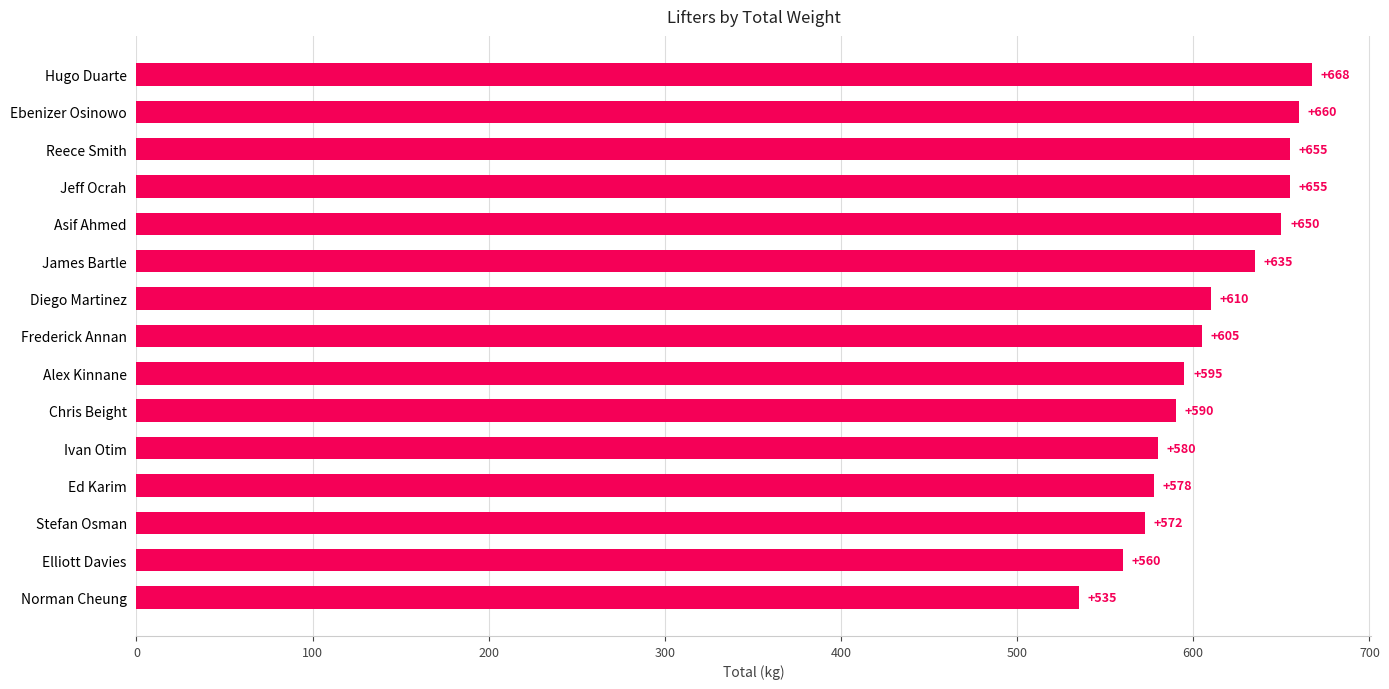

Does the chart contain any negative values?

No